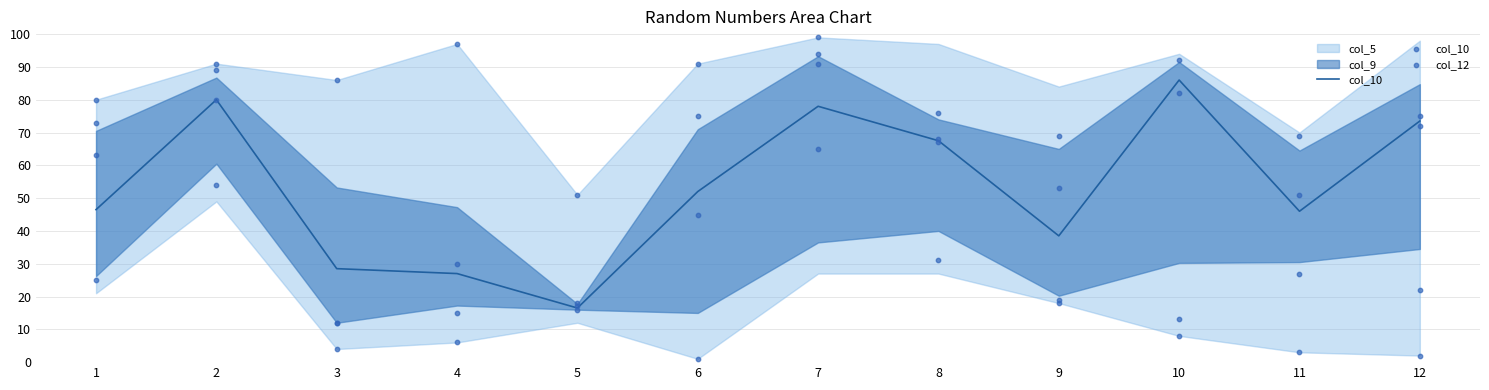

Is the value of col_10 at 9 greater than the value of col_12 at 4?

No